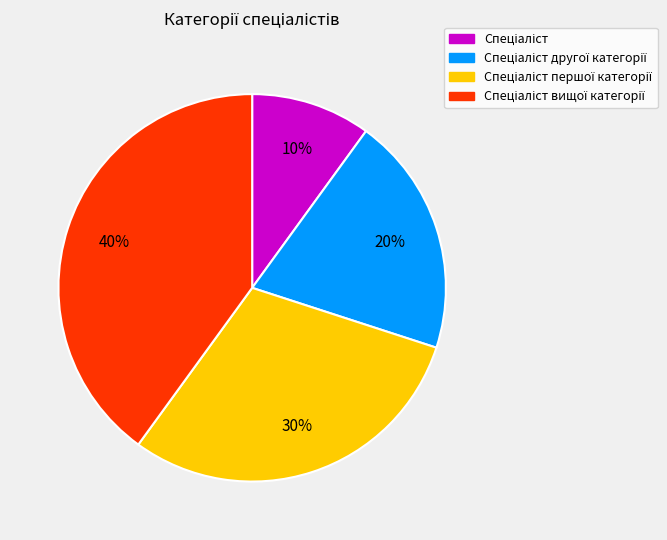

To the nearest percent, what is the difference between the largest and smallest slice percentages?

30%